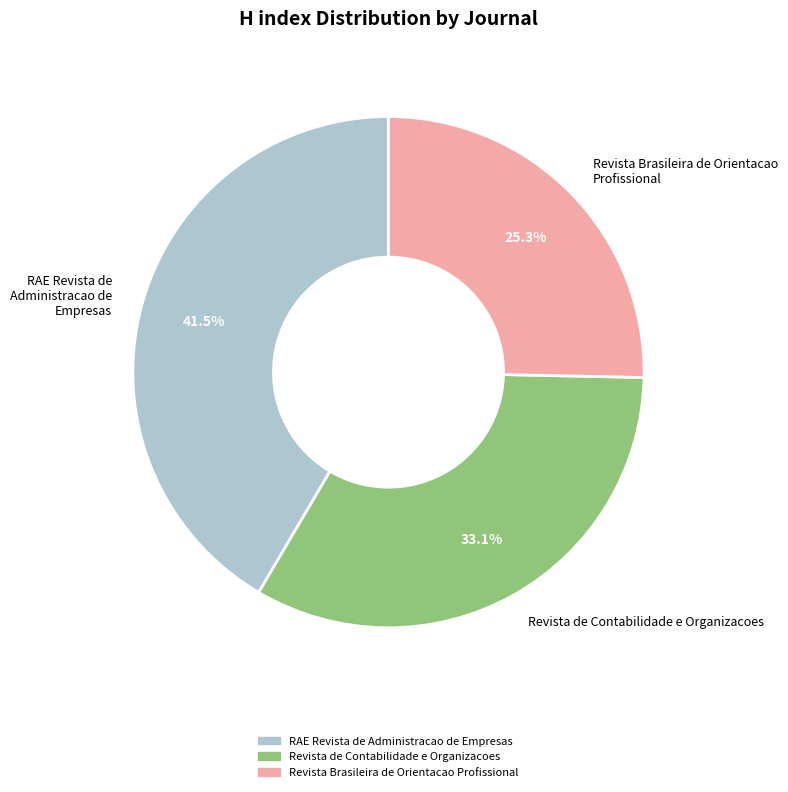

How much of the chart is everything except Revista Brasileira de Orientacao Profissional?

74.7%